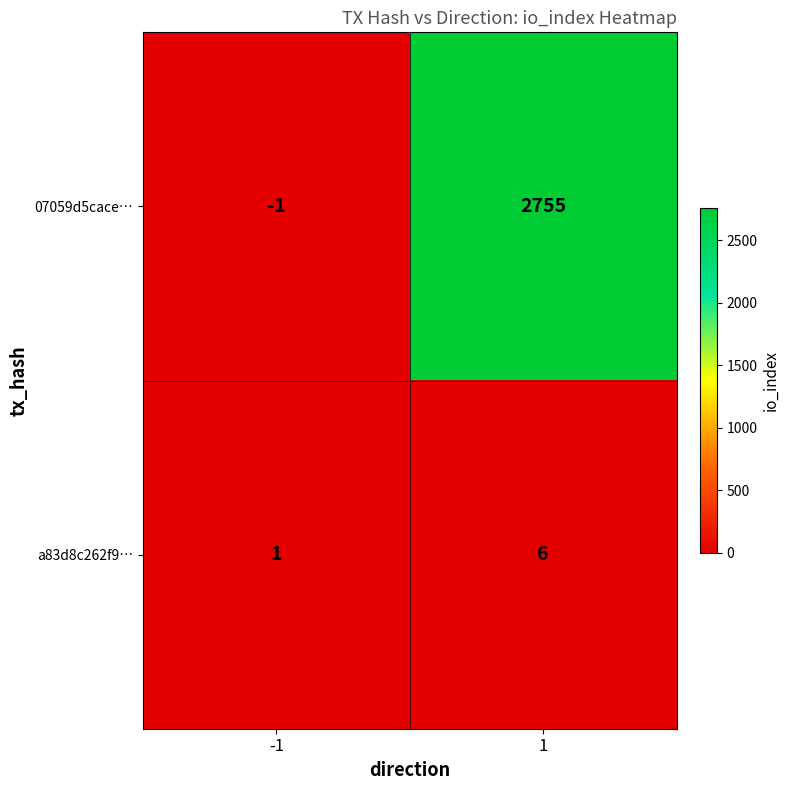

Reading left to right, extract all data points from this chart.

07059d5cace…: -1	2755
a83d8c262f9…: 1	6